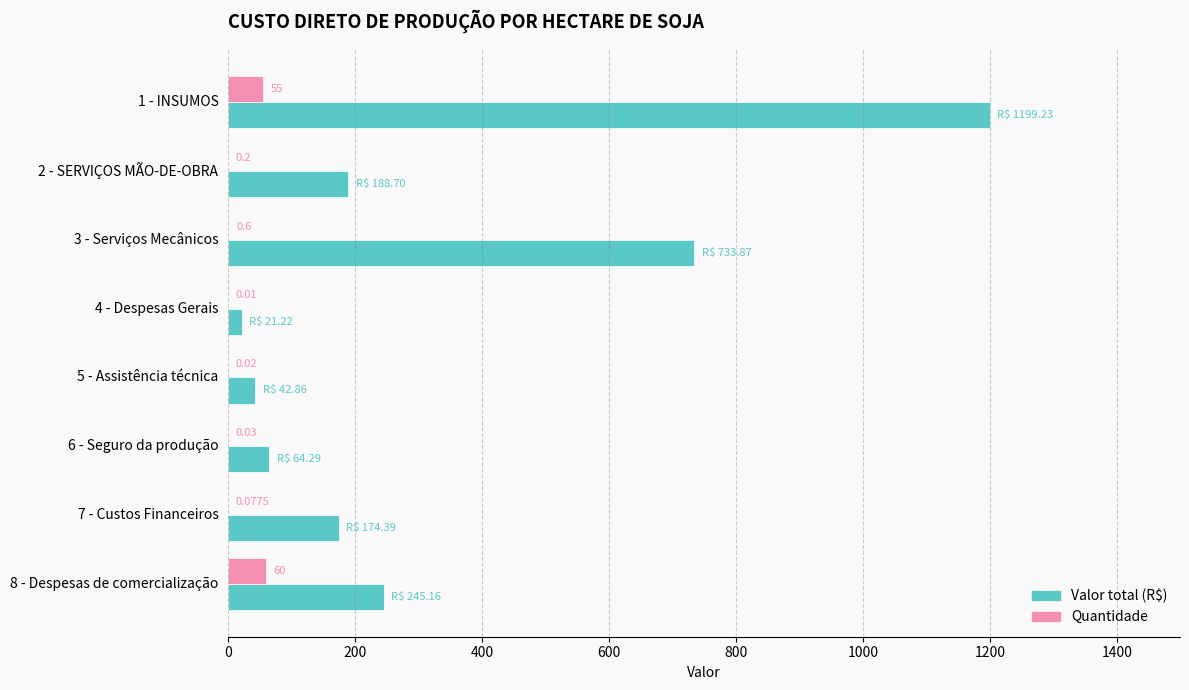

How many categories are shown in the chart?

8